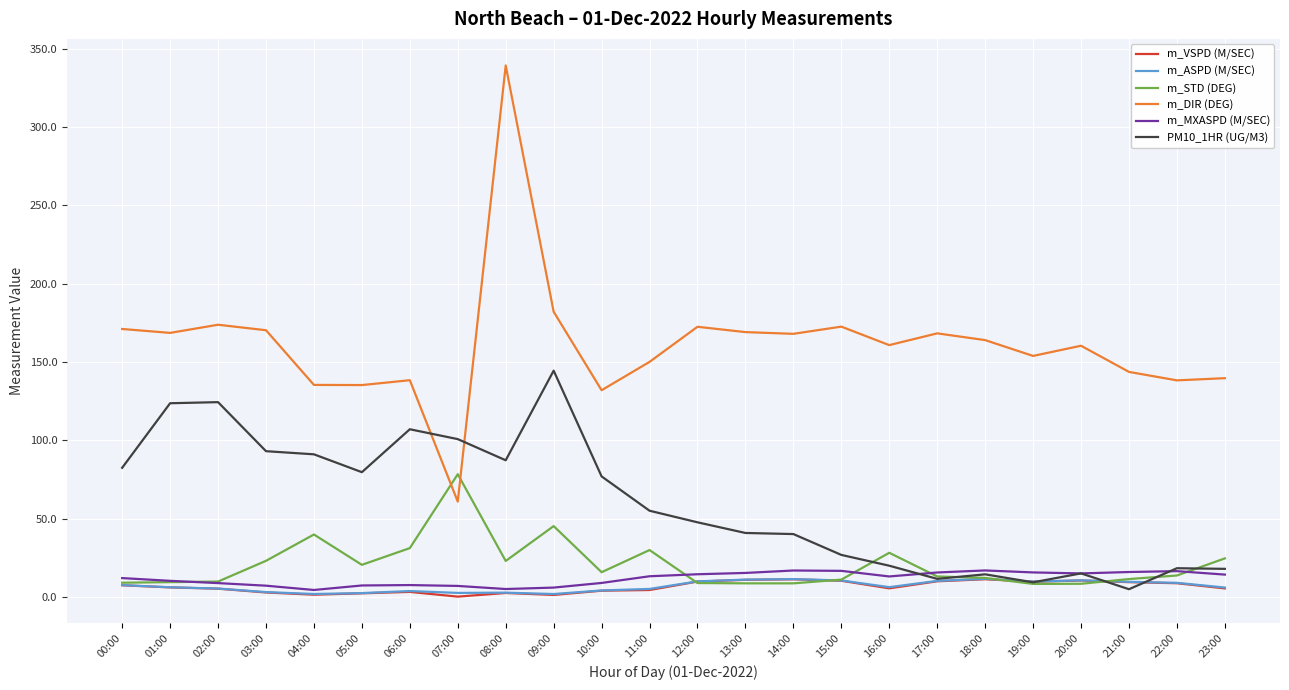

Which series has the widest spread of values?

m_DIR (DEG)